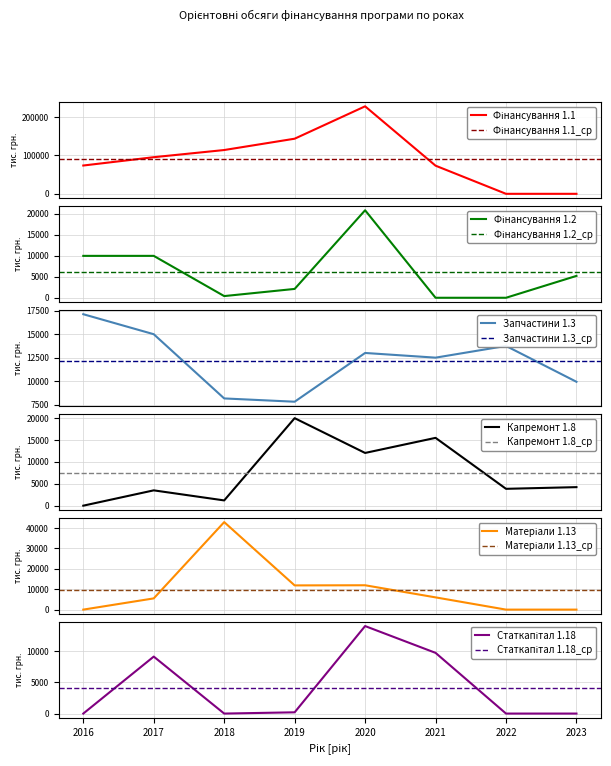

Reading right to left, transcribe all the data shown in this chart.

Фінансування 1.1: 2023=0.0	2022=0.0	2021=73294.4	2020=227890.4	2019=143546.2	2018=114042.5	2017=95367.8	2016=73702.7
Фінансування 1.2: 2023=5200.0	2022=0.0	2021=0.0	2020=20800.0	2019=2102.2	2018=400.0	2017=9960.0	2016=9960.0
Запчастини 1.3: 2023=9925.0	2022=13750.0	2021=12500.0	2020=13000.0	2019=7800.0	2018=8150.0	2017=15000.0	2016=17132.7
Капремонт 1.8: 2023=4235.0	2022=3850.0	2021=15500.0	2020=12050.0	2019=20000.0	2018=1200.0	2017=3500.0	2016=0.0
Матеріали 1.13: 2023=0.0	2022=0.0	2021=6000.0	2020=11940.3	2019=11871.2	2018=42900.0	2017=5500.0	2016=0.0
Статкапітал 1.18: 2023=0.0	2022=0.0	2021=9713.6	2020=14000.0	2019=200.0	2018=0.0	2017=9116.3	2016=0.0